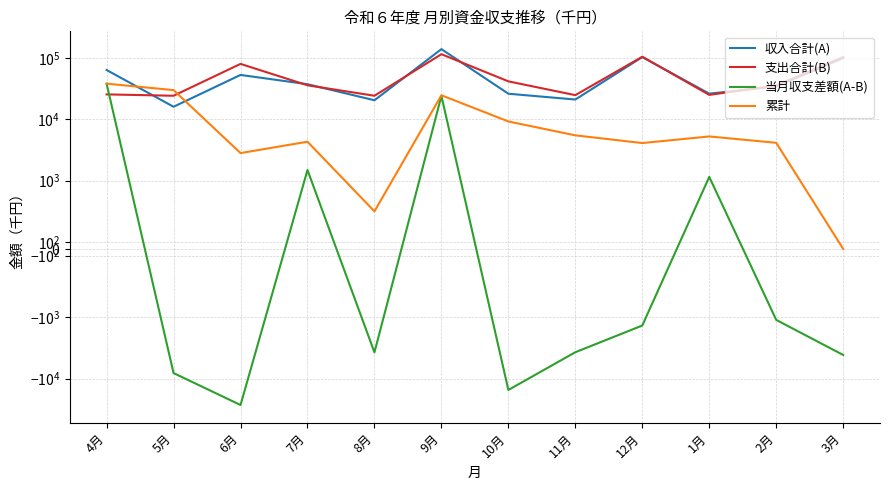

Where do 当月収支差額(A-B) and 支出合計(B) first cross each other?

4月 and 5月